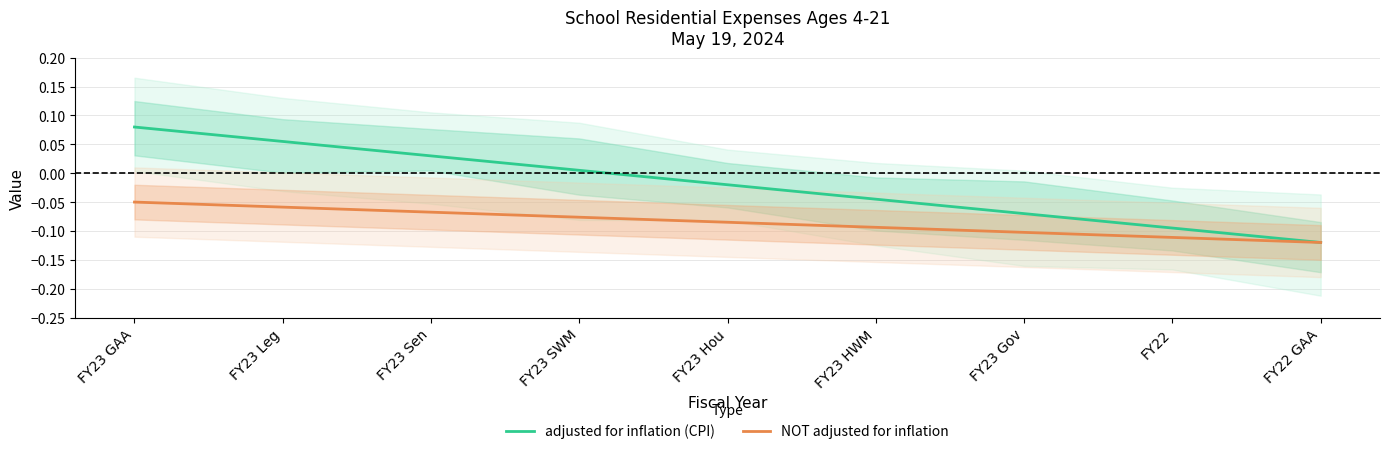

Reading left to right, list all the values displayed in this chart.

adjusted for inflation (CPI): 0.1	0.1	0.0	0.0	-0.0	-0.0	-0.1	-0.1	-0.1
NOT adjusted for inflation: -0.1	-0.1	-0.1	-0.1	-0.1	-0.1	-0.1	-0.1	-0.1